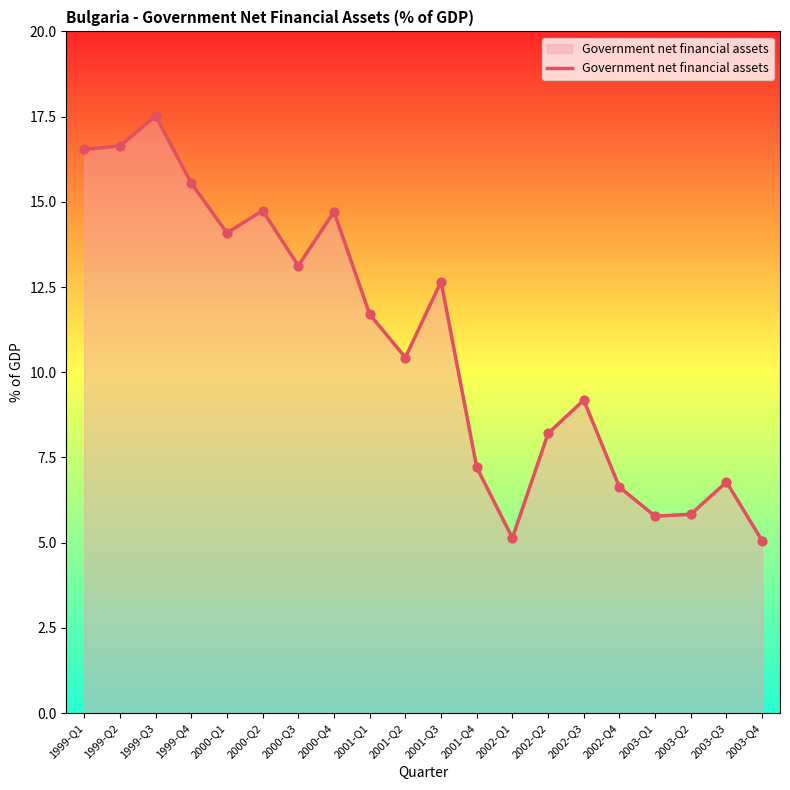

Which has a higher value, 2003-Q2 or 1999-Q1?

1999-Q1